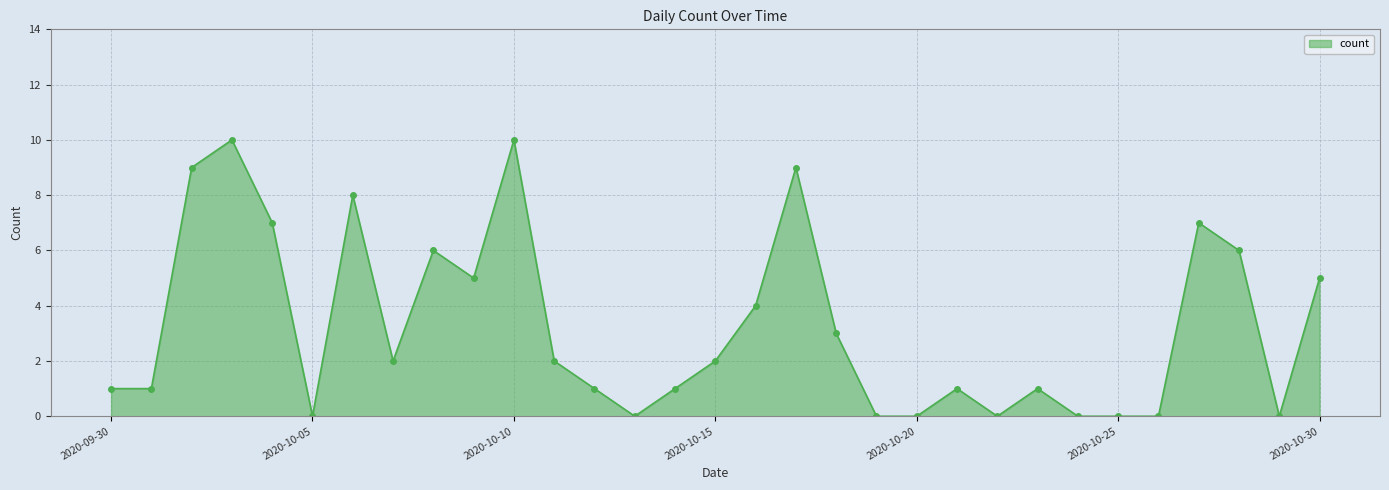

What is the maximum value shown in the chart?

10